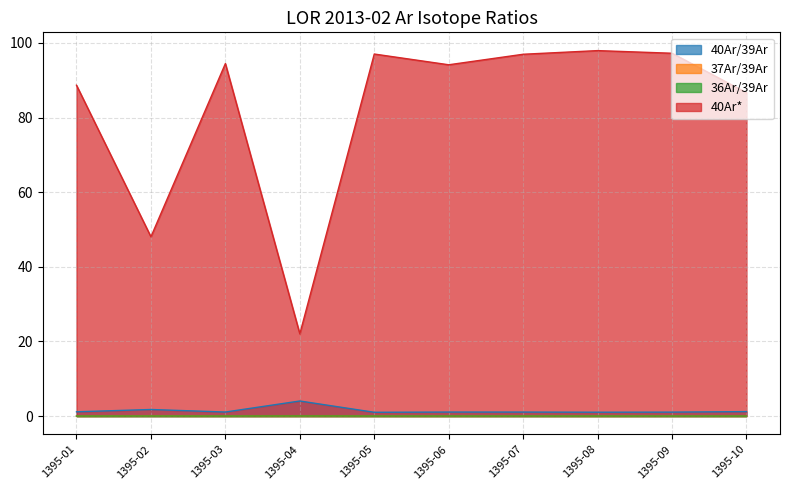

Which category has the highest value across all series?

1395-08